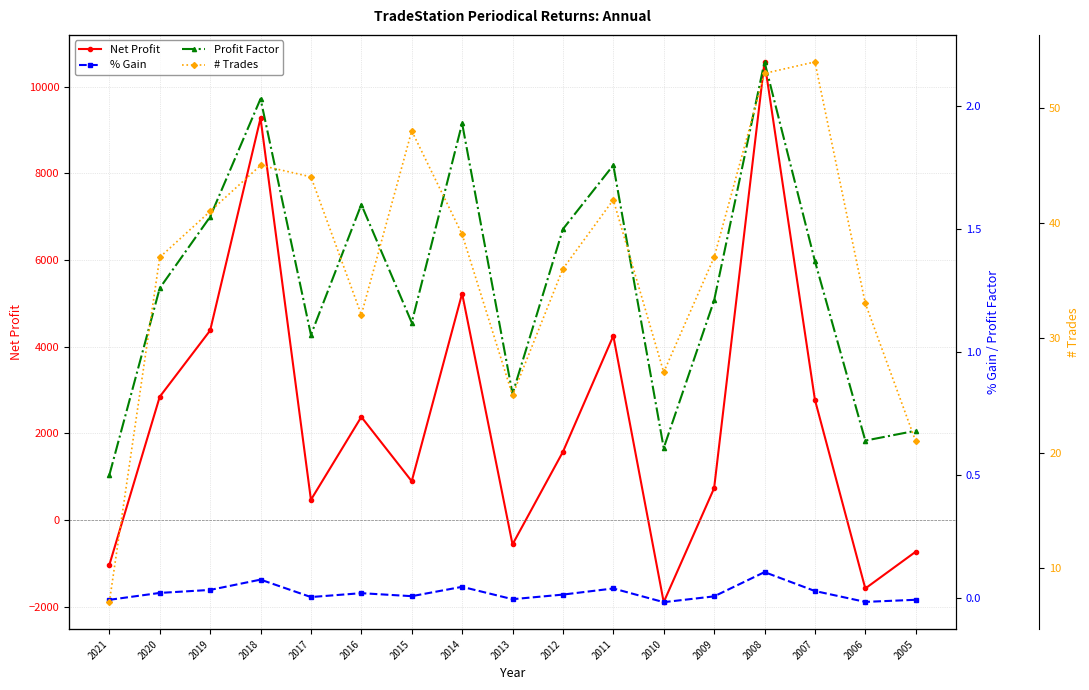

The value of Profit Factor at 2012 is 2.6. True or false?

False